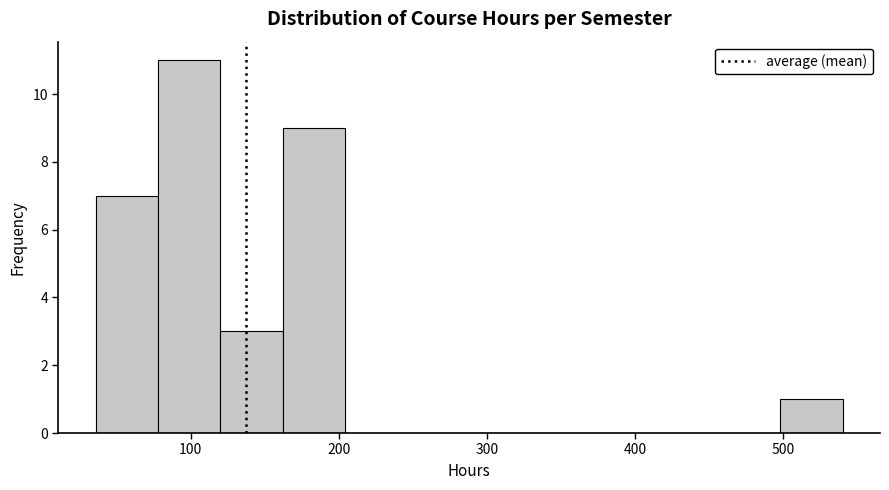

How tall is the bar that spans 162 to 204 on the x-axis? Neither the bar edges nor the heights are printed on the chart, so give them approximately, as read against the axes.

9